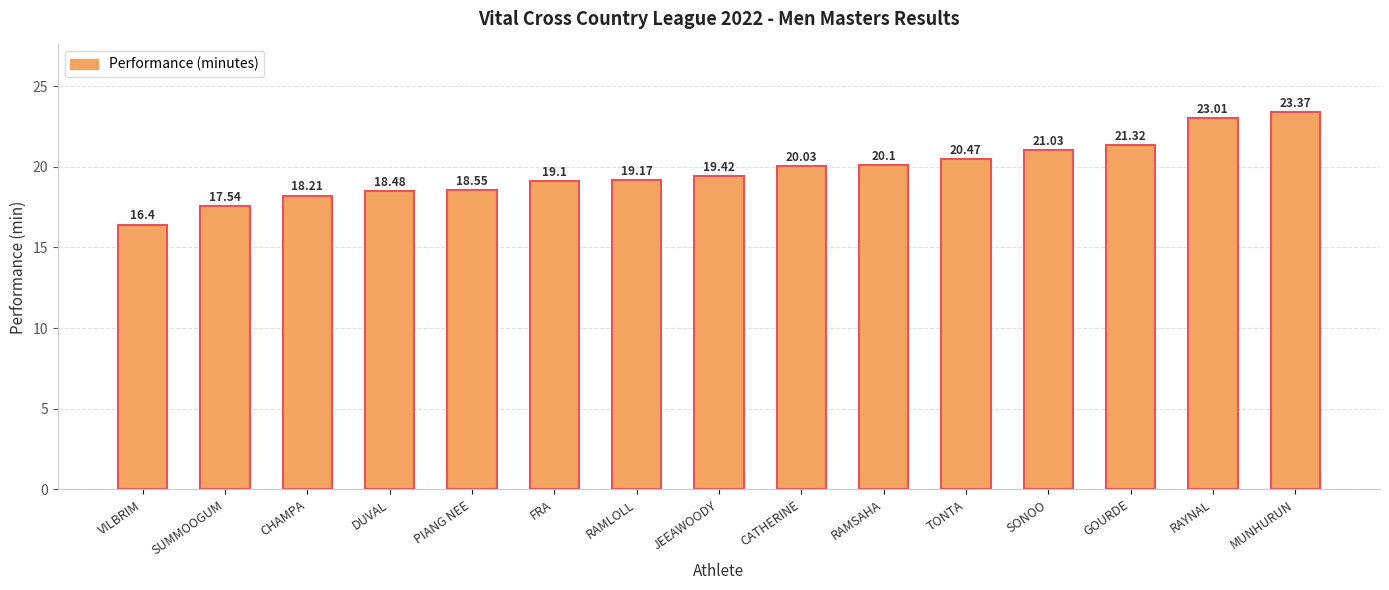

What is the difference between the maximum and minimum values?

7.0